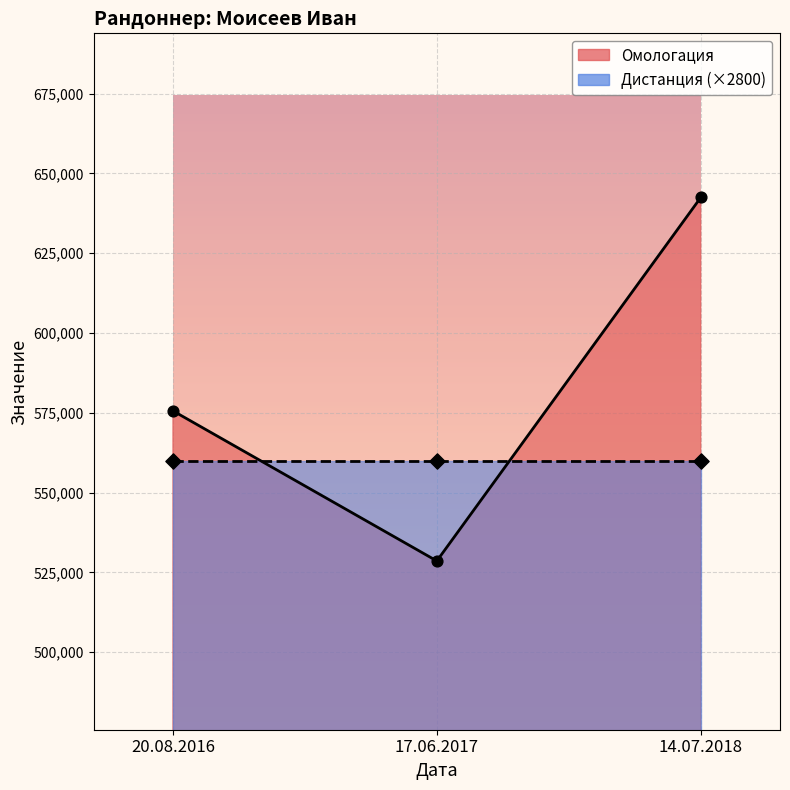

Approximately how many times larger is the value at 17.06.2017 compared to 14.07.2018?

0.8